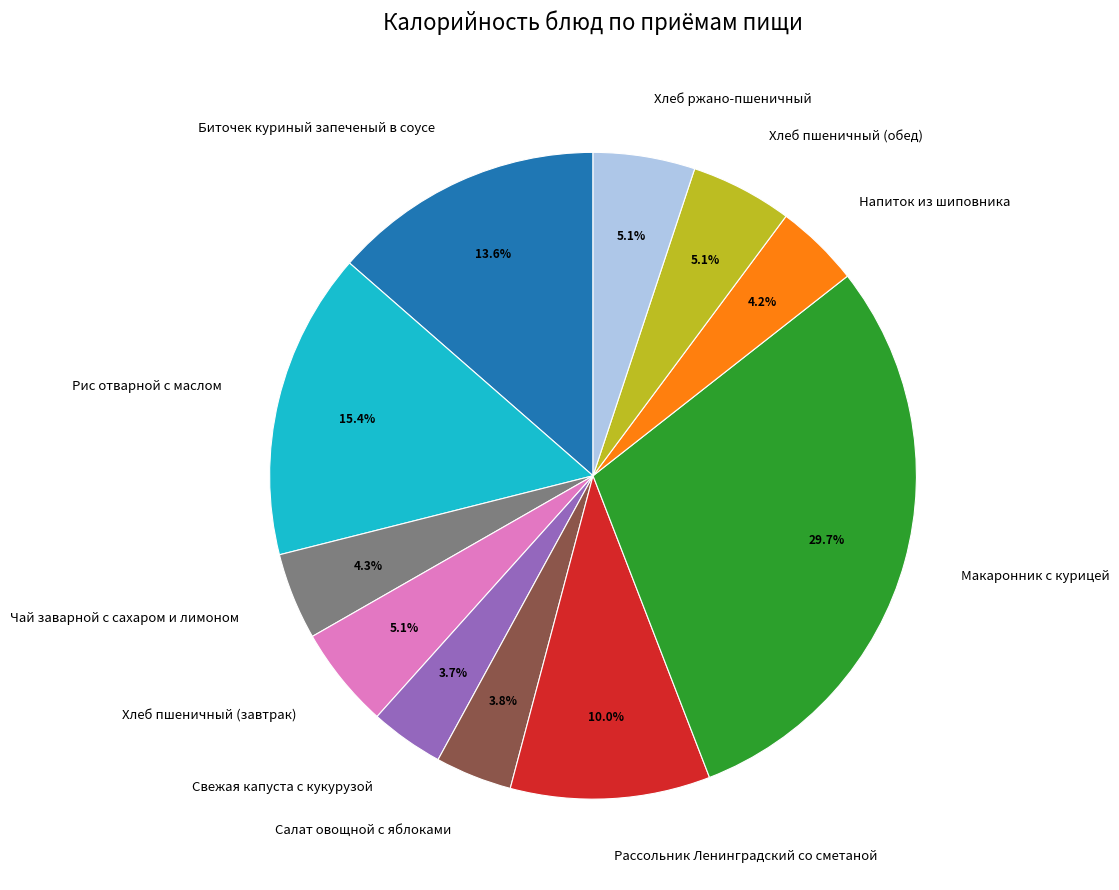

The Хлеб ржано-пшеничный slice represents 1% of the pie. True or false?

False